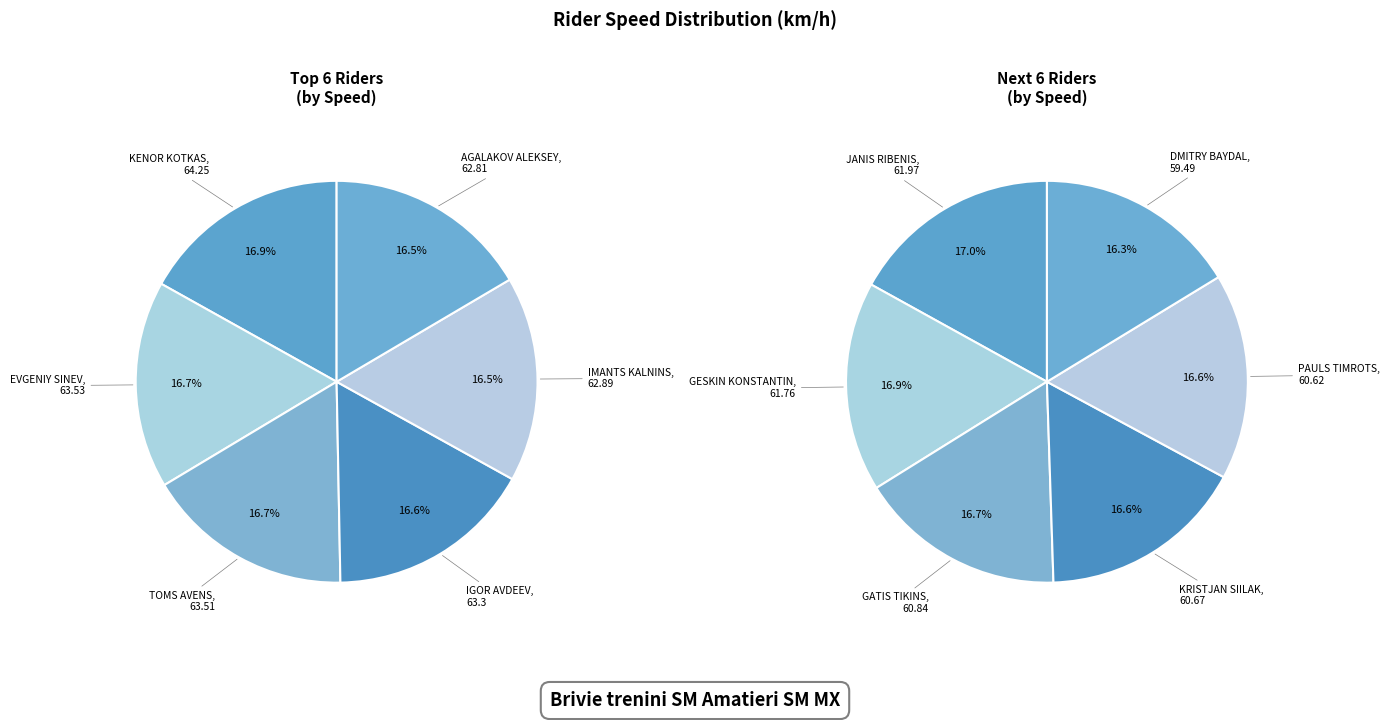

Is there any slice that represents more than half of the pie?

No